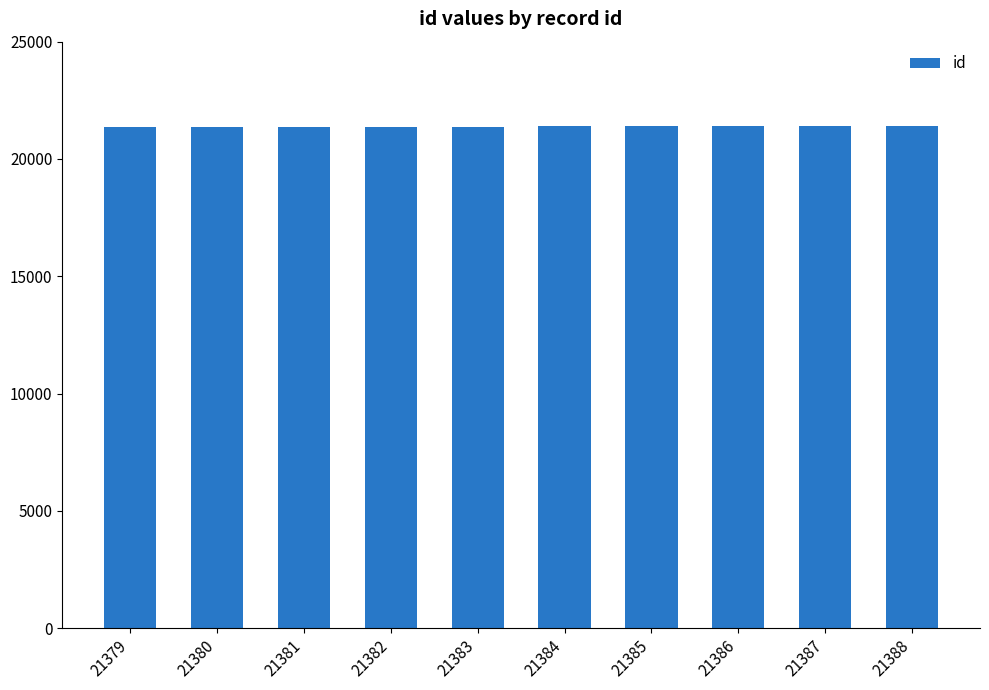

The value at 21380 is 21380. True or false?

True